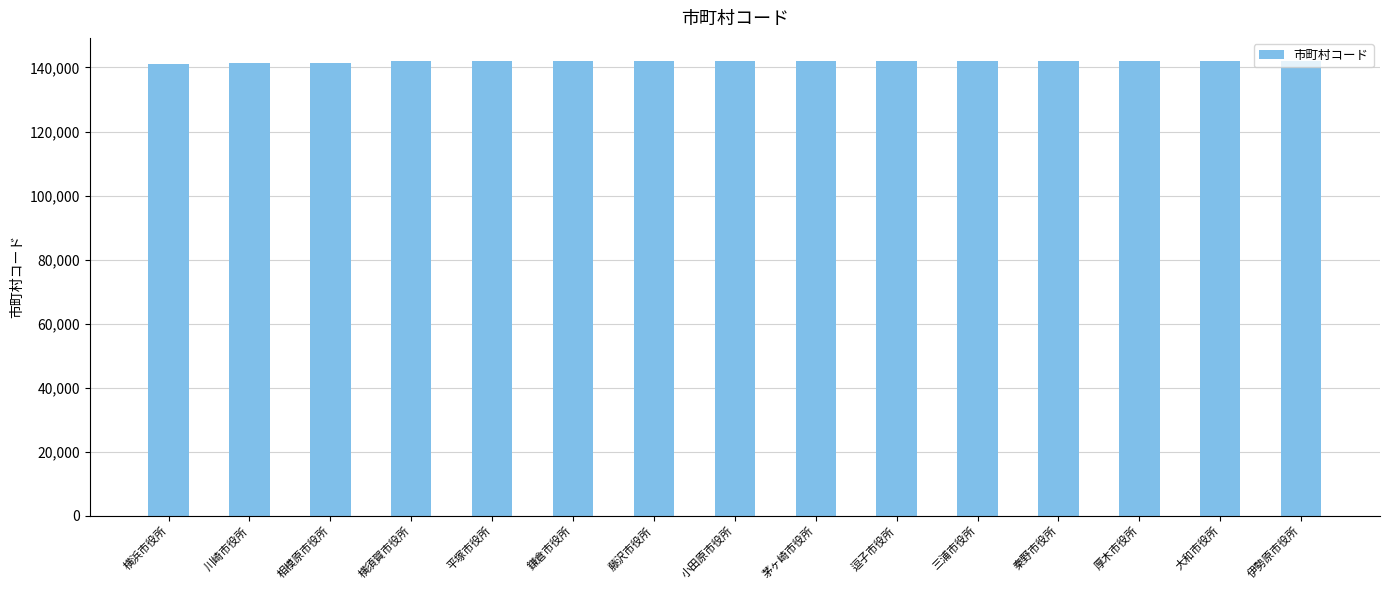

What is the maximum value shown in the chart?

142140